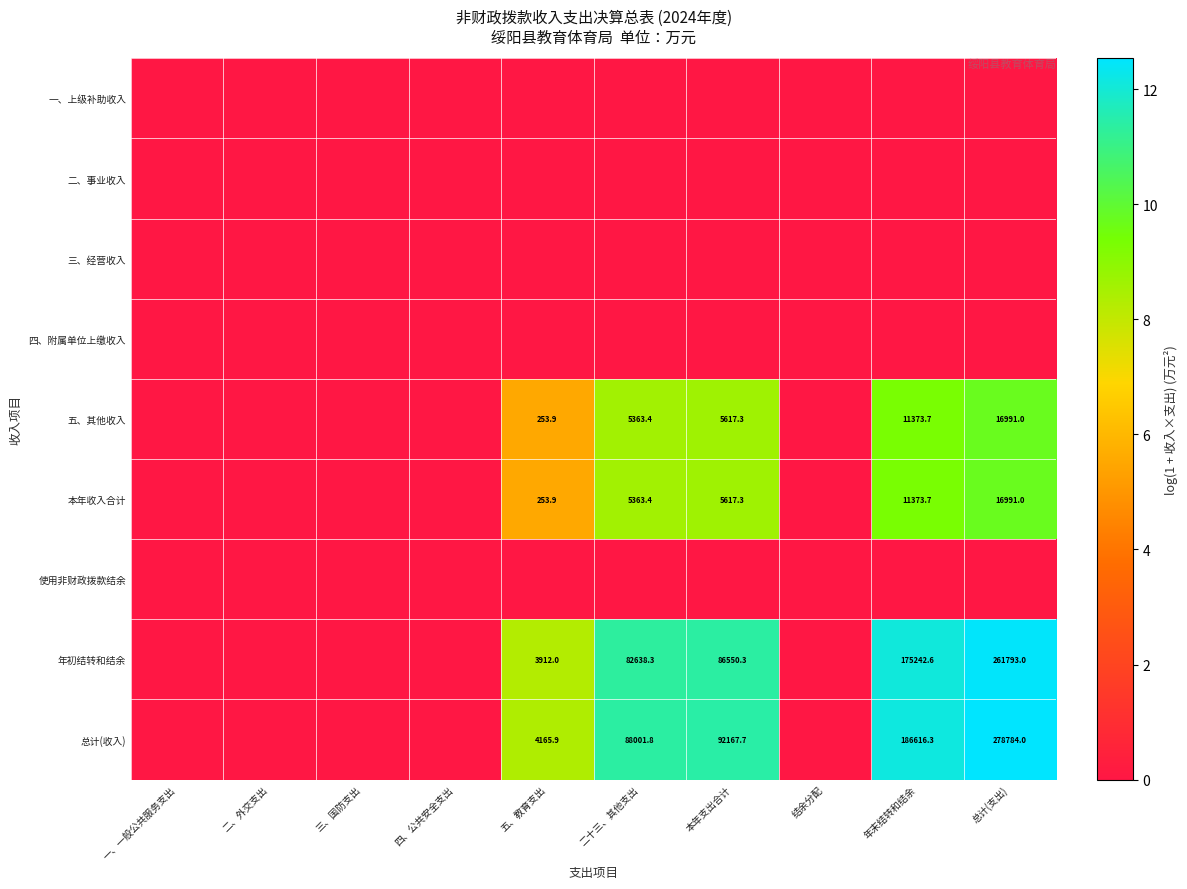

What is the difference between the highest and lowest values at 二十三、其他支出?

11.4